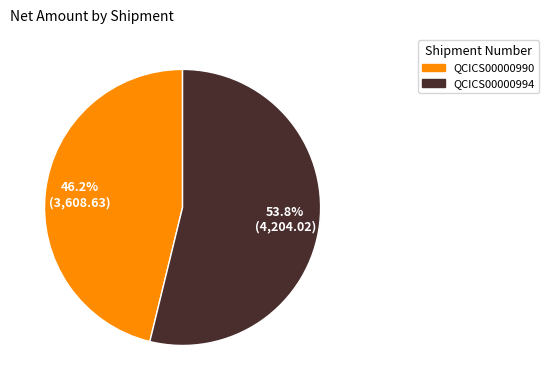

How many segments does this pie chart have?

2